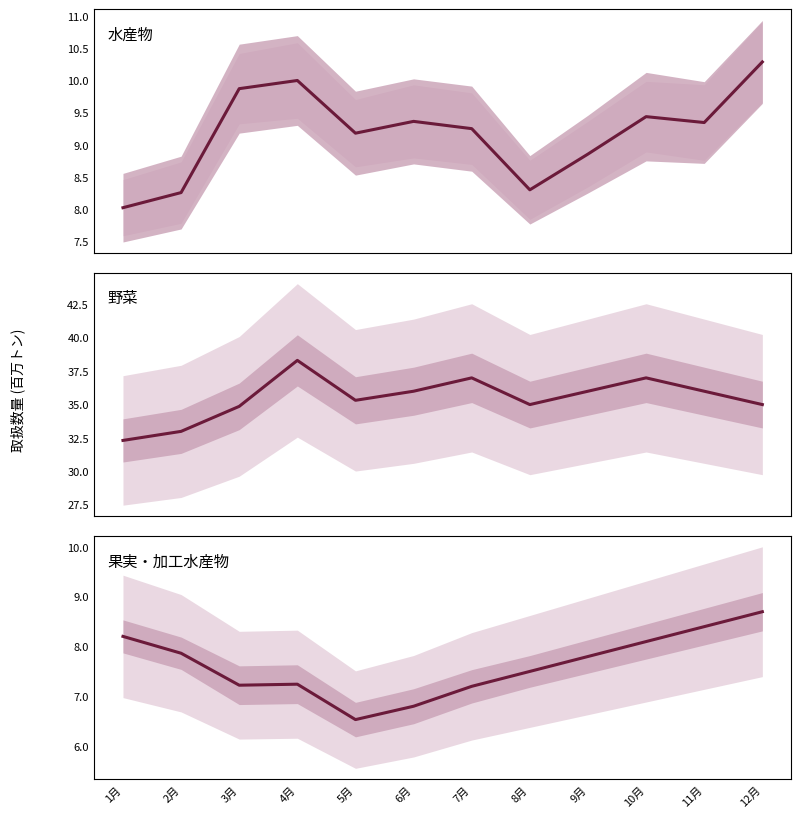

What is the greatest value displayed?

38.3